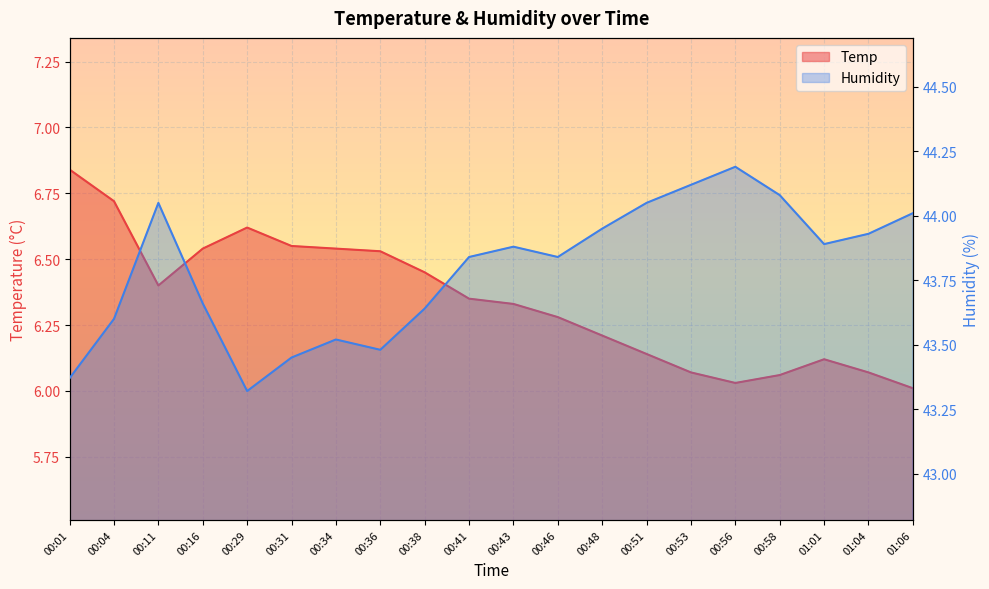

What is the label of the 1st point from the right?

01:06